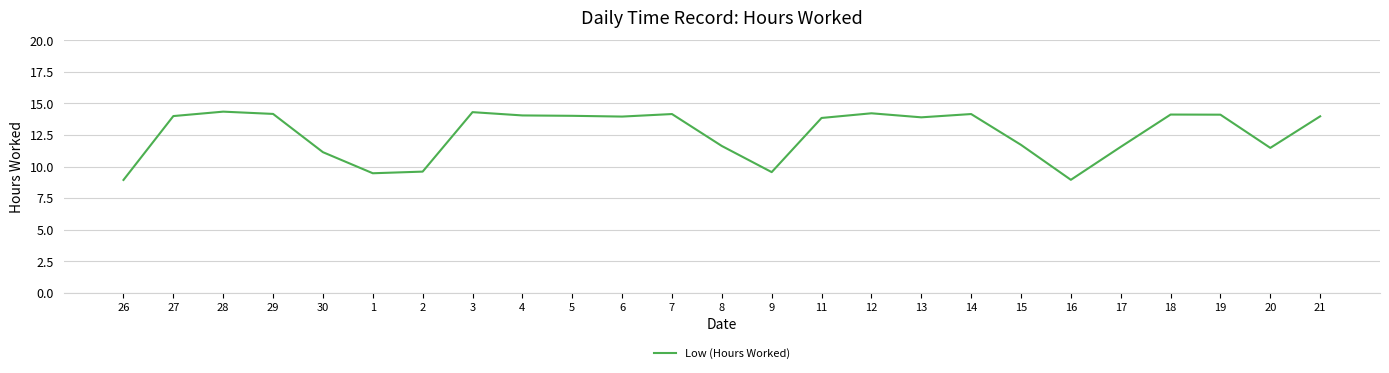

What is the change in value from 4 to 20?

-2.6